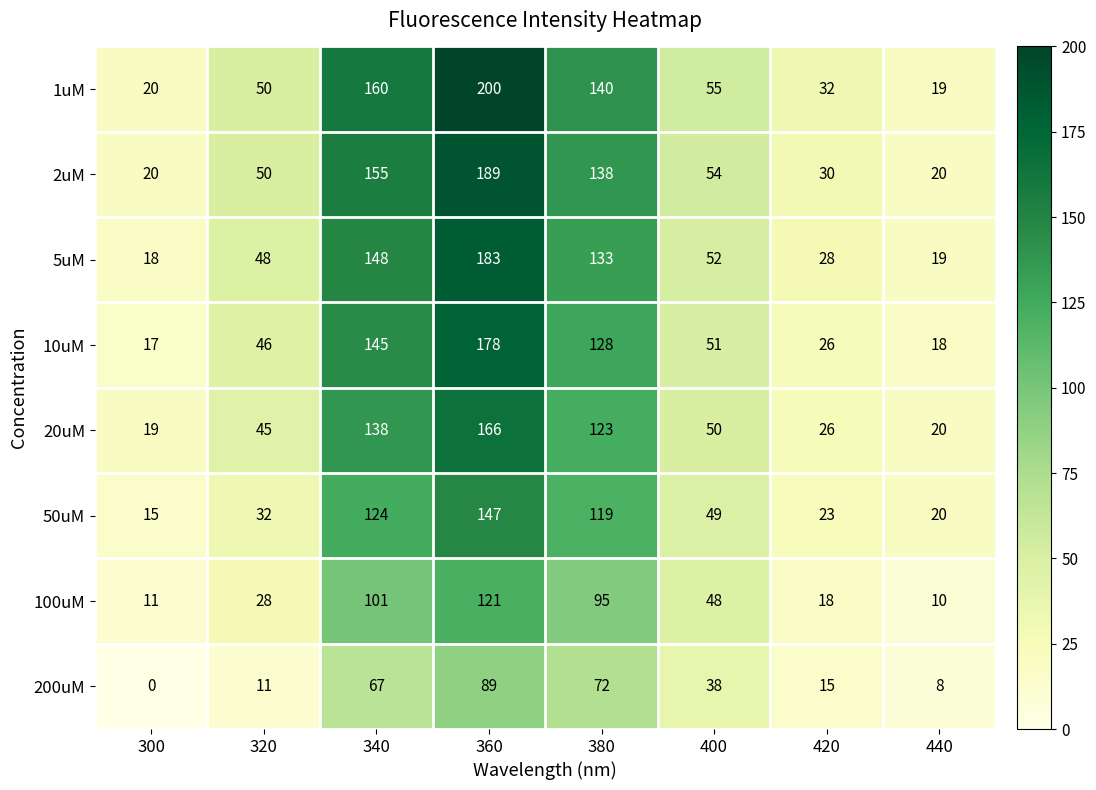

What is the spread (max minus min) of values at 400?

17